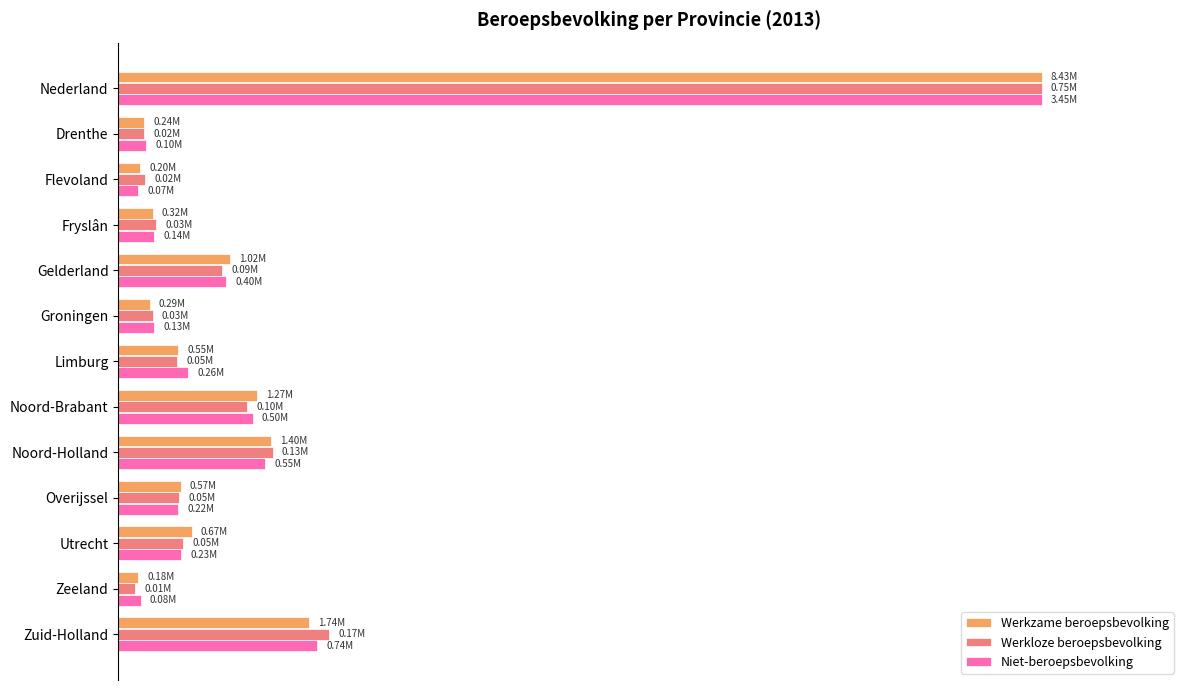

What are all the series names shown in the legend?

Werkzame beroepsbevolking, Werkloze beroepsbevolking, Niet-beroepsbevolking